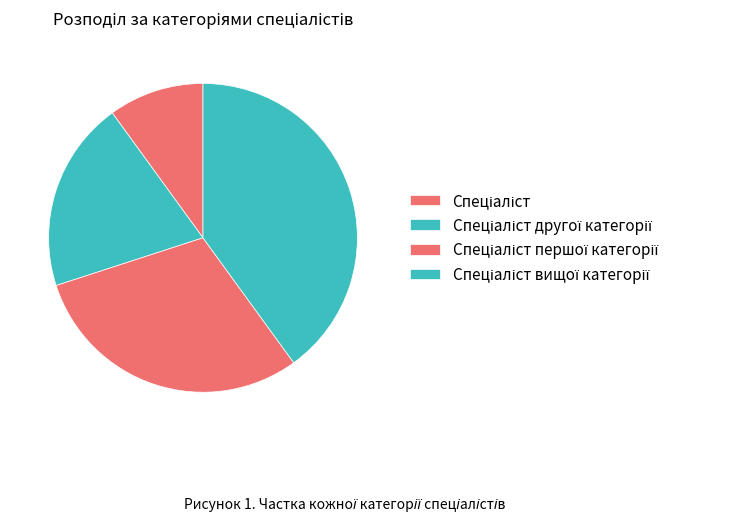

To the nearest percent, what portion does Спеціаліст represent?

10%